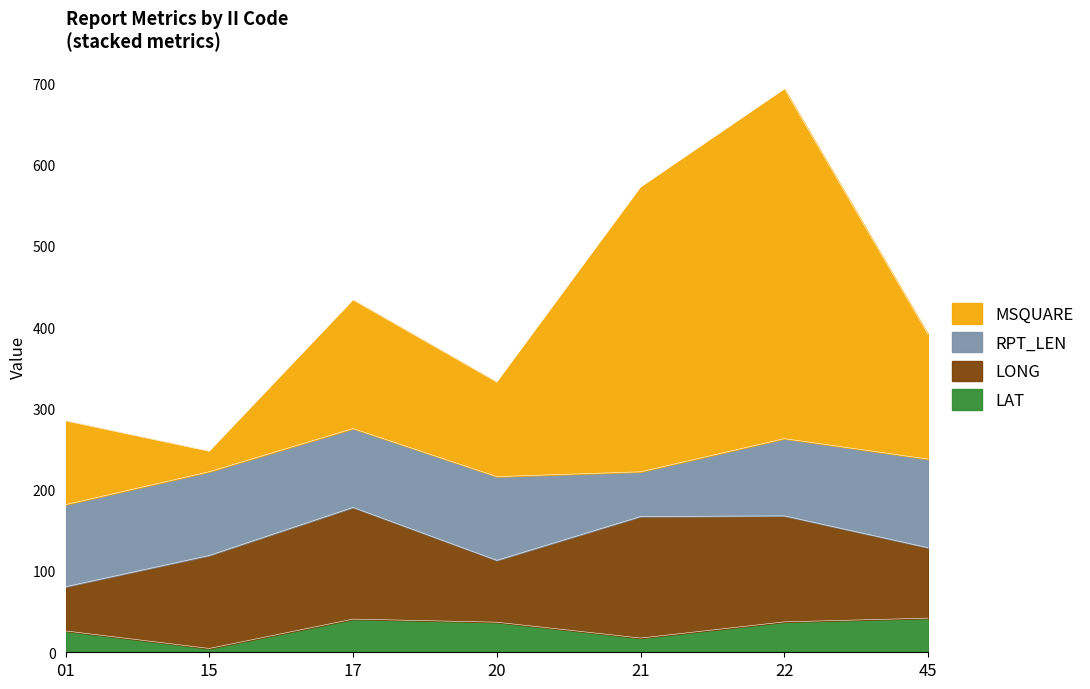

What are all the series names shown in the legend?

MSQUARE, RPT_LEN, LONG, LAT